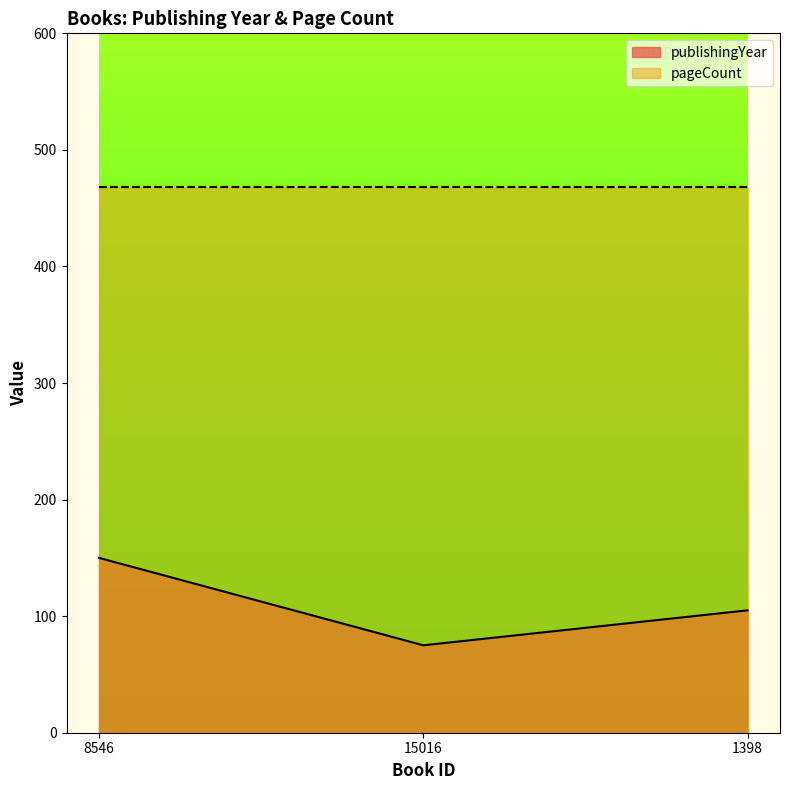

What is the average value?

110